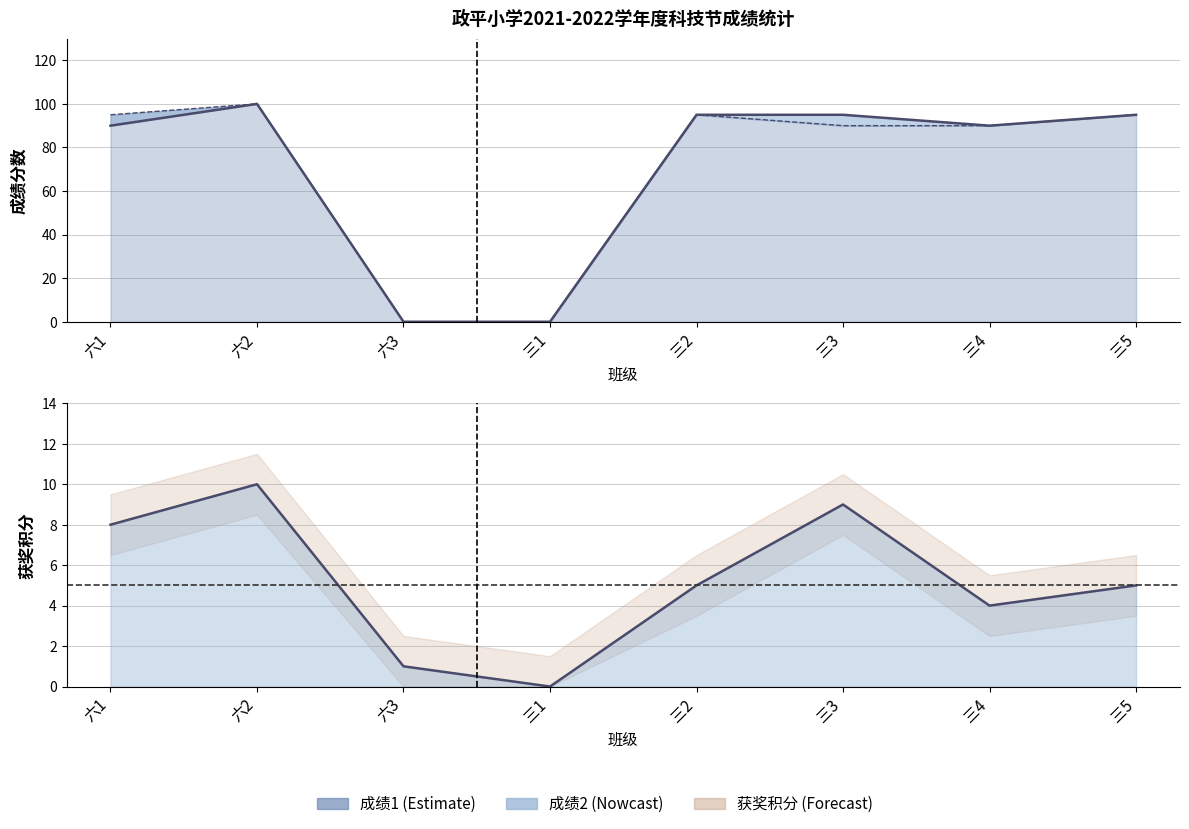

What is the label of the 6th point from the left?

三3